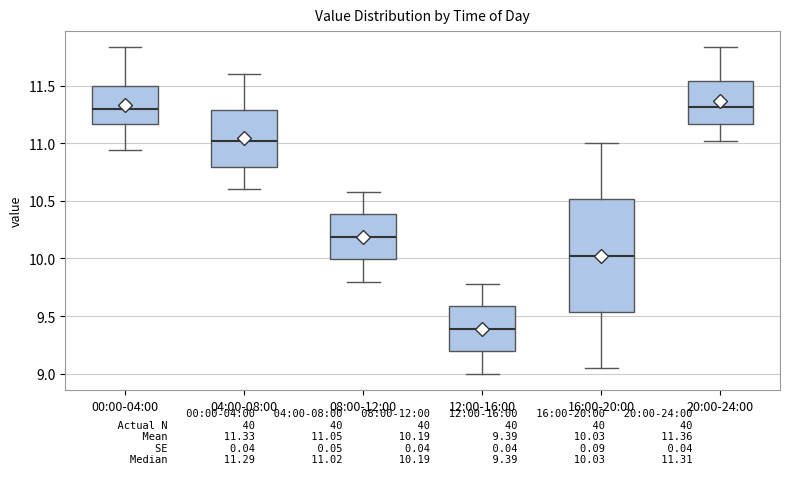

Which box is the tallest, from its lower edge to its upper edge?

16:00-20:00